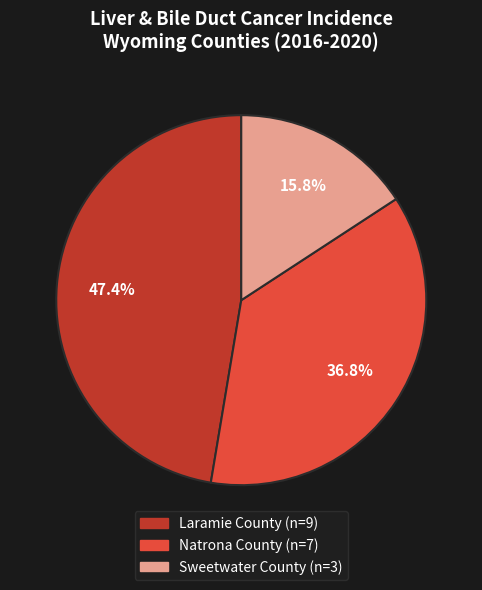

To the nearest percent, what is the difference between the largest and smallest slice percentages?

32%